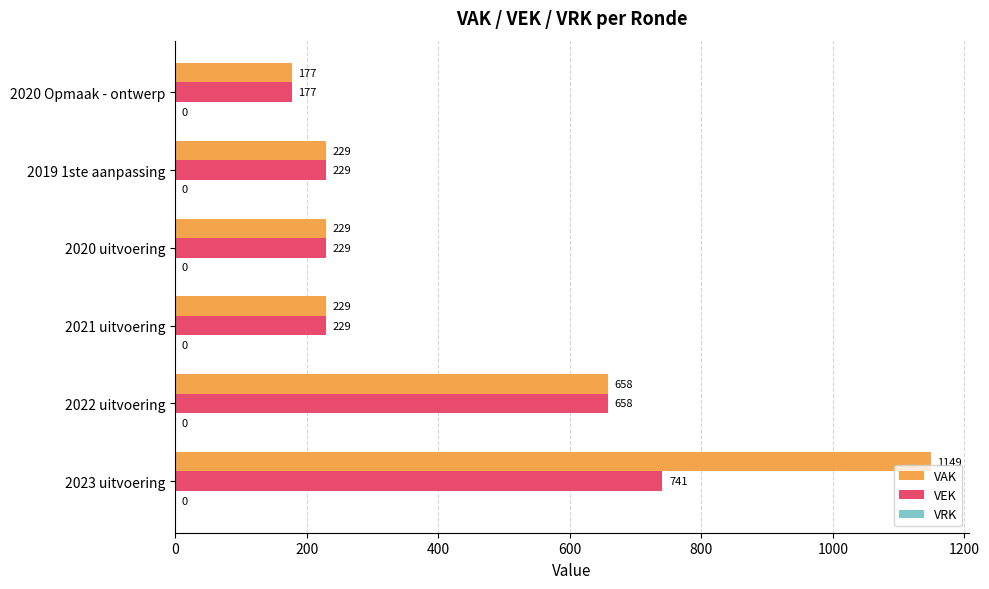

At how many categories does at least one series exceed 399?

2